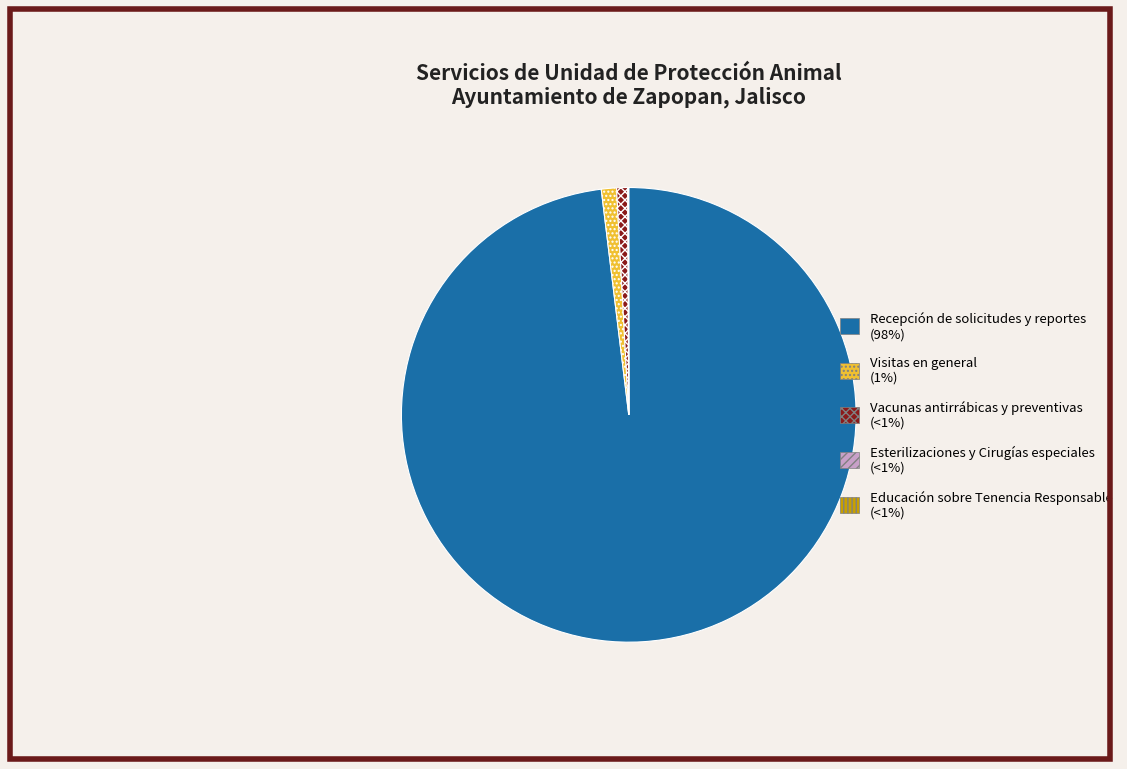

Is it true that Recepción de solicitudes y reportes (98%) is 98% of the pie?

True